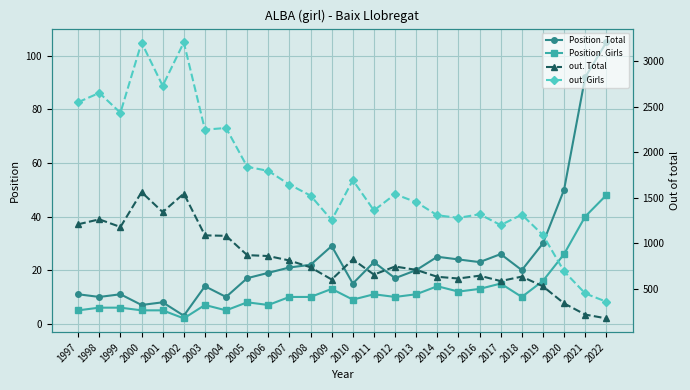

What is the sum of all out. Girls values?

44409